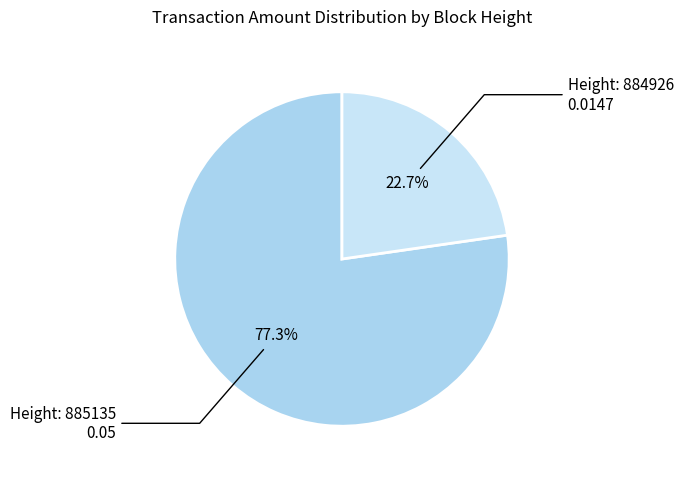

Count the number of slices in the pie.

2